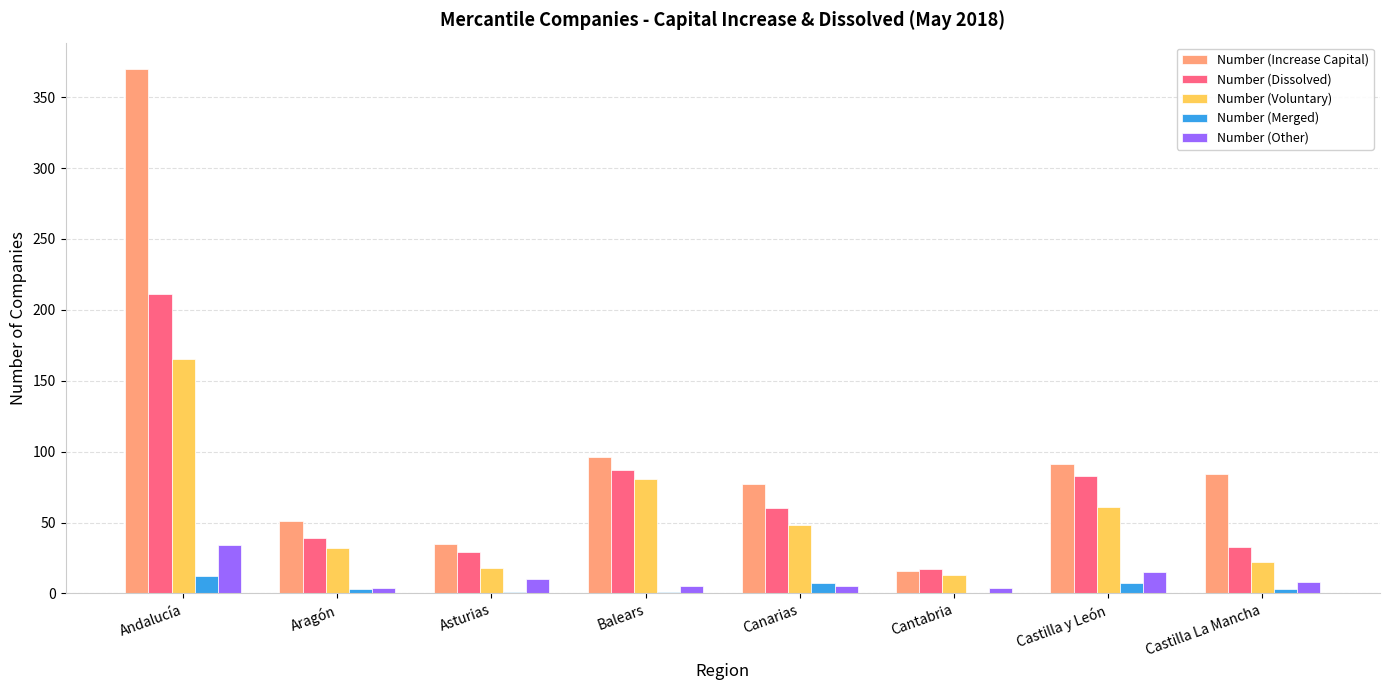

What is the average value of the Number (Dissolved) series?

70